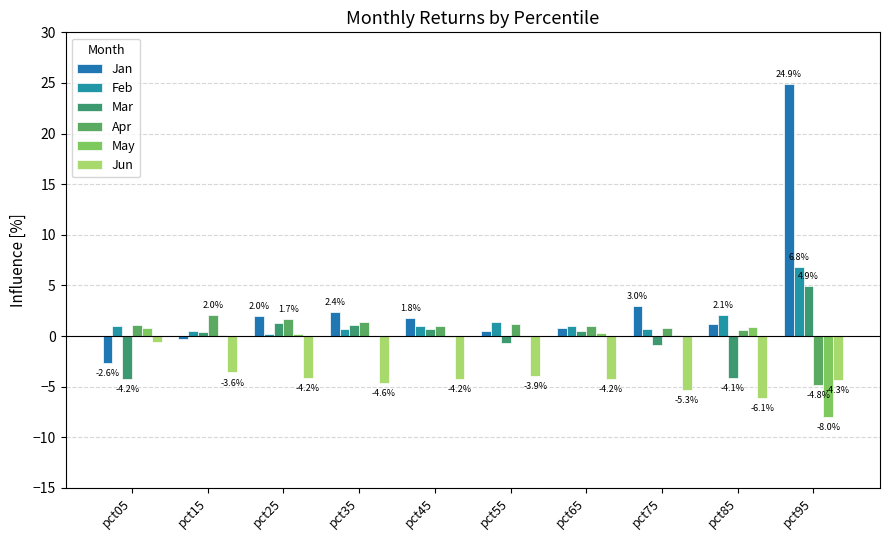

What is the total value across all series at pct15?

-0.8